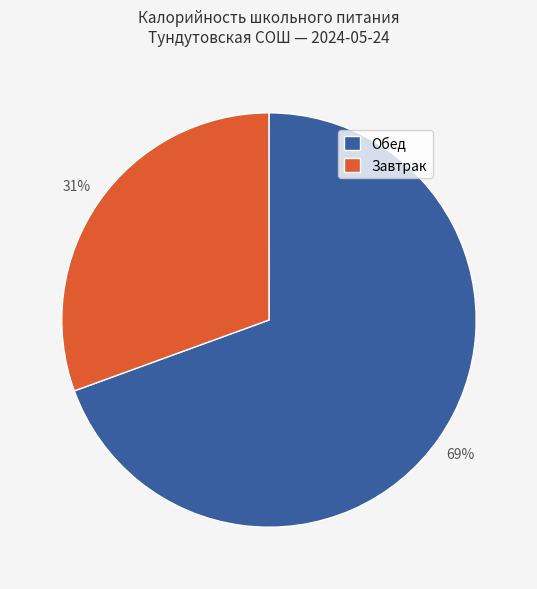

Which has a higher value, Обед or Завтрак?

Обед